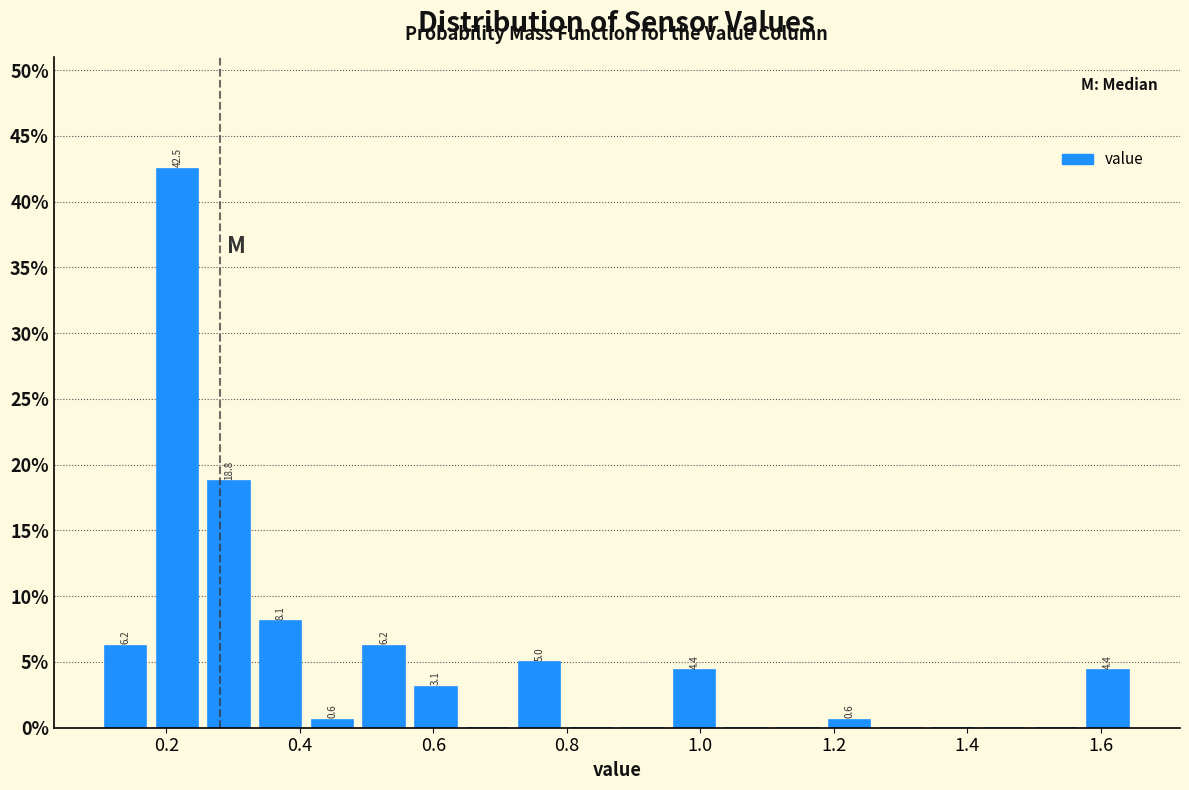

Around what value on the x-axis is the tallest bar? Give the approximate position of its centre, as read against the axis.

0.22